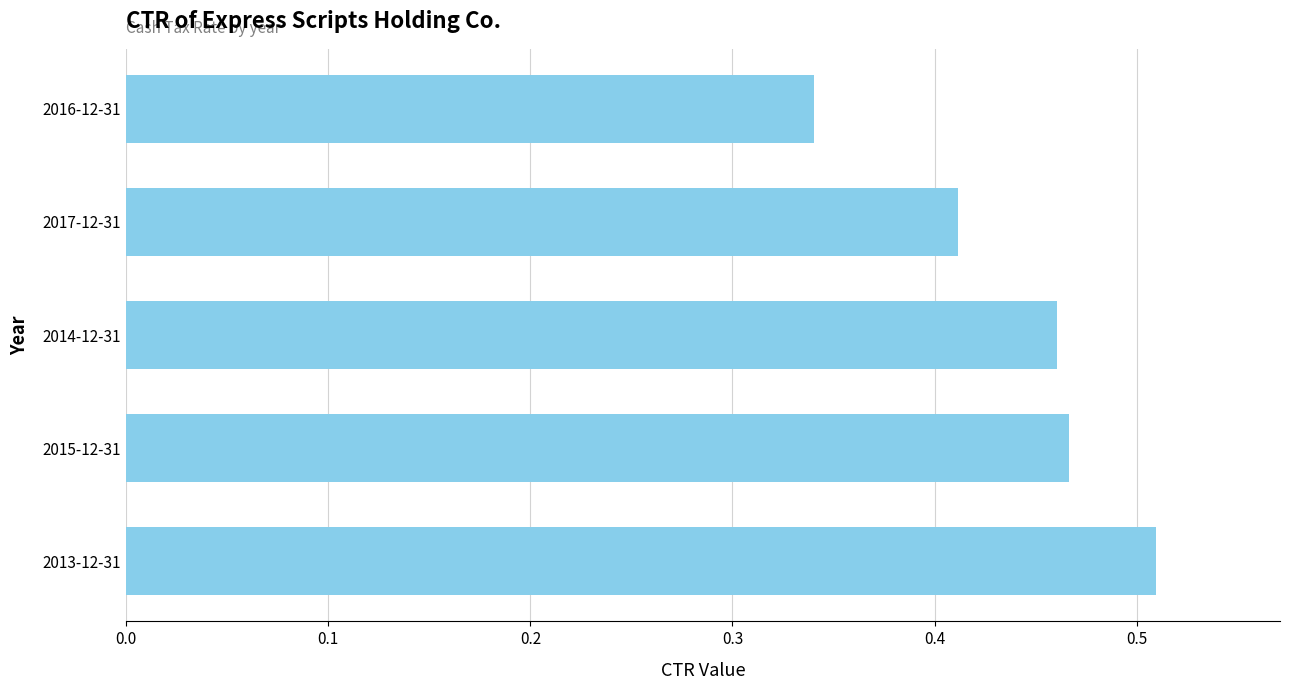

What is the sum of all values?

2.2